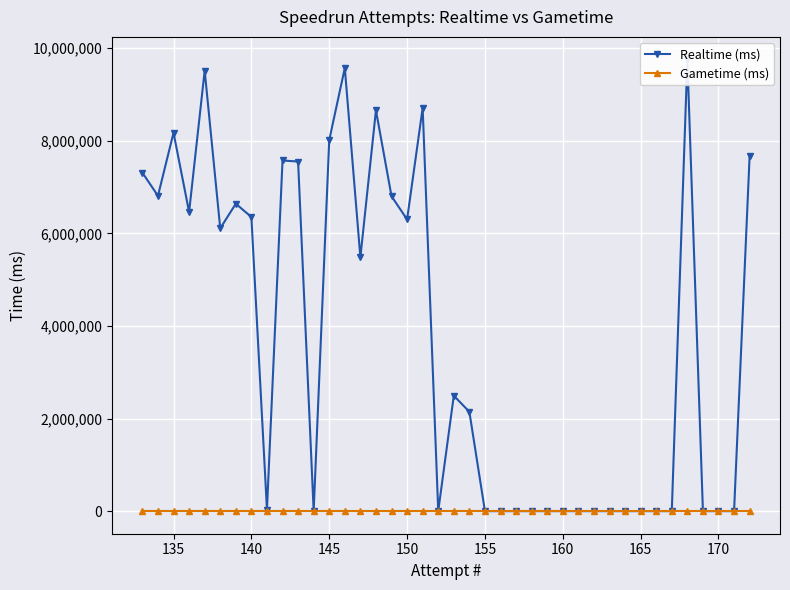

Is this an area chart (filled region under the line)?

No